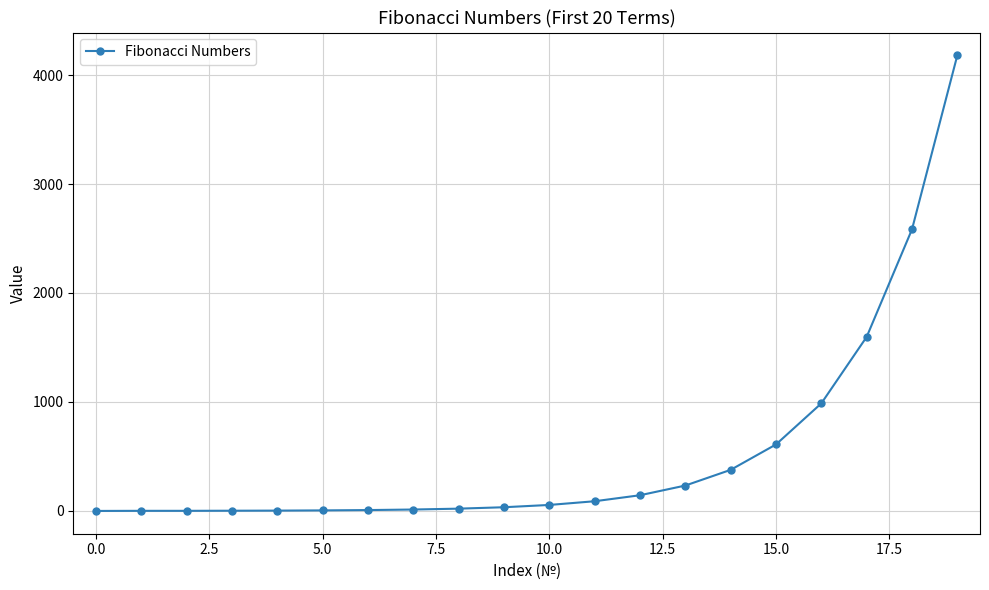

What is the maximum value shown in the chart?

4181